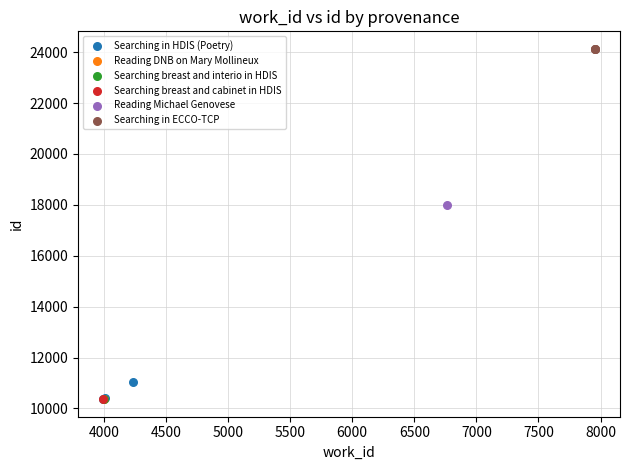

What are all the series names shown in the legend?

Searching in HDIS (Poetry), Reading DNB on Mary Mollineux, Searching breast and interio in HDIS, Searching breast and cabinet in HDIS, Reading Michael Genovese, Searching in ECCO-TCP